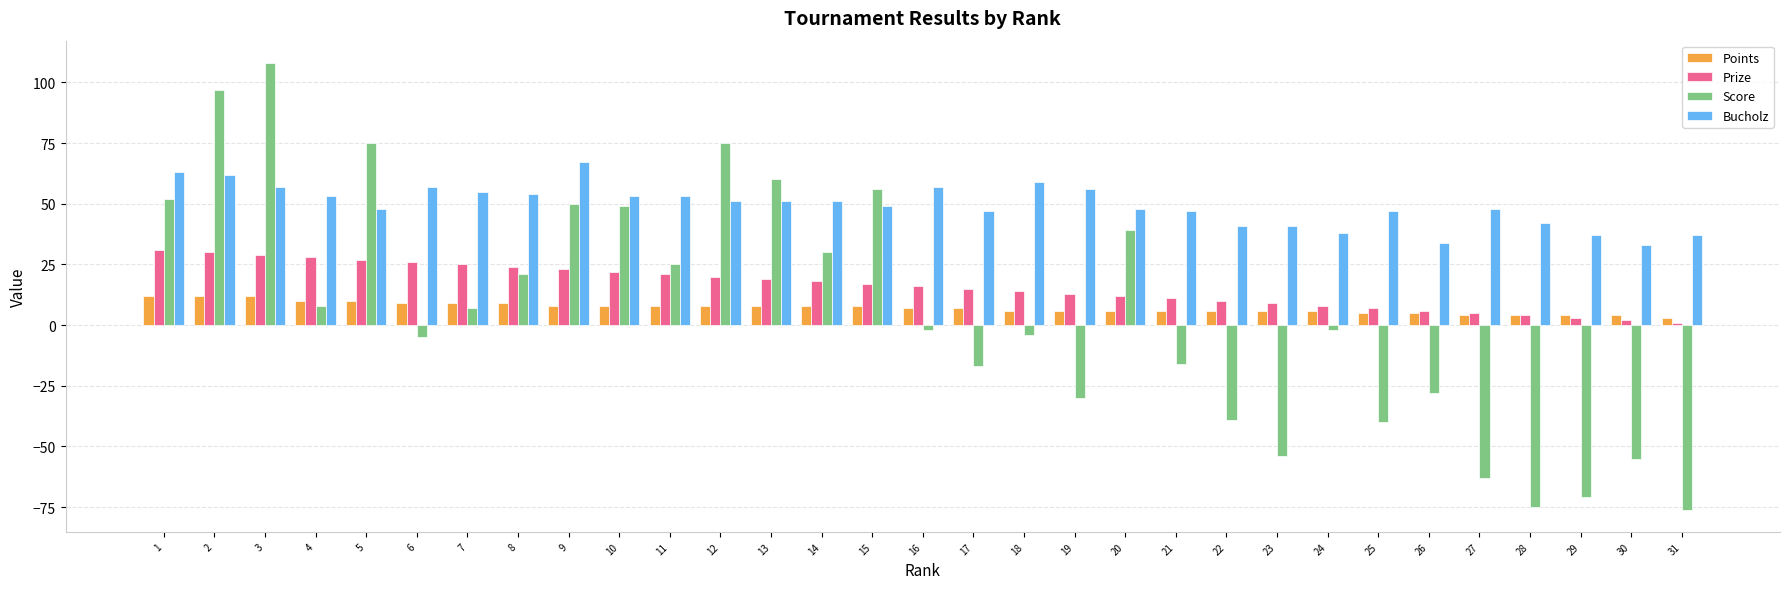

Reading left to right, extract all data points from this chart.

Points: 1=12	2=12	3=12	4=10	5=10	6=9	7=9	8=9	9=8	10=8	11=8	12=8	13=8	14=8	15=8	16=7	17=7	18=6	19=6	20=6	21=6	22=6	23=6	24=6	25=5	26=5	27=4	28=4	29=4	30=4	31=3
Prize: 1=31	2=30	3=29	4=28	5=27	6=26	7=25	8=24	9=23	10=22	11=21	12=20	13=19	14=18	15=17	16=16	17=15	18=14	19=13	20=12	21=11	22=10	23=9	24=8	25=7	26=6	27=5	28=4	29=3	30=2	31=1
Score: 1=52	2=97	3=108	4=8	5=75	6=-5	7=7	8=21	9=50	10=49	11=25	12=75	13=60	14=30	15=56	16=-2	17=-17	18=-4	19=-30	20=39	21=-16	22=-39	23=-54	24=-2	25=-40	26=-28	27=-63	28=-75	29=-71	30=-55	31=-76
Bucholz: 1=63	2=62	3=57	4=53	5=48	6=57	7=55	8=54	9=67	10=53	11=53	12=51	13=51	14=51	15=49	16=57	17=47	18=59	19=56	20=48	21=47	22=41	23=41	24=38	25=47	26=34	27=48	28=42	29=37	30=33	31=37